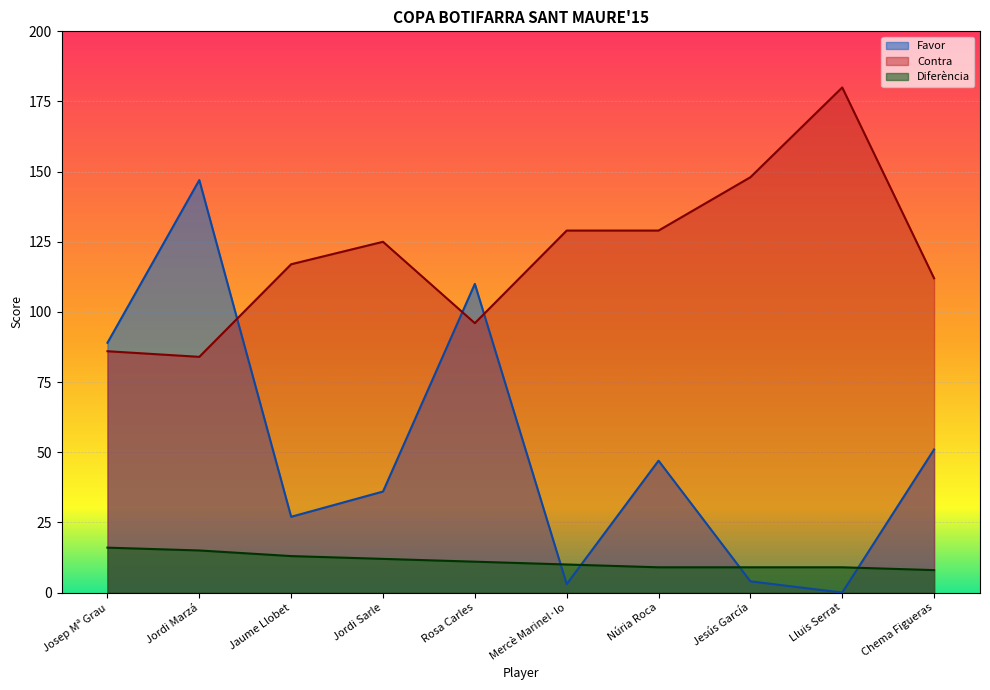

What are all the series names shown in the legend?

Favor, Contra, Diferència